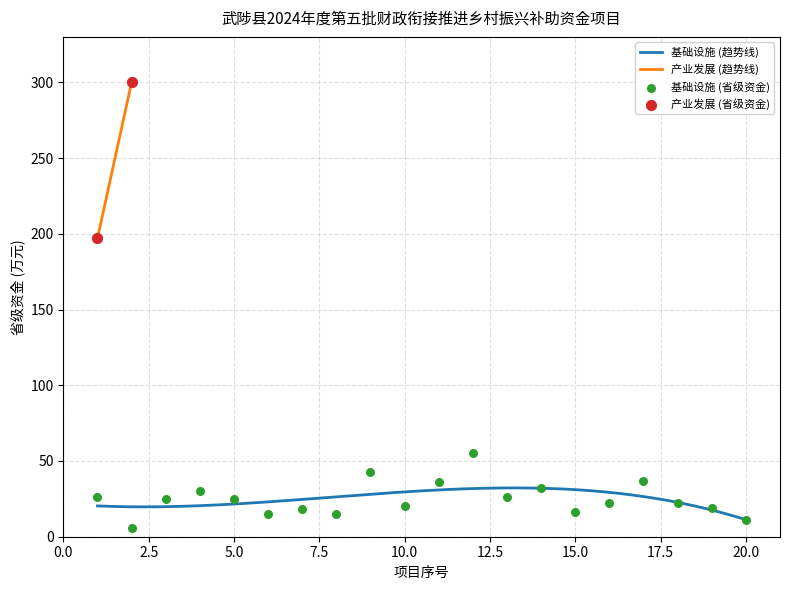

What is the minimum value for 基础设施 (趋势线)?

11.2